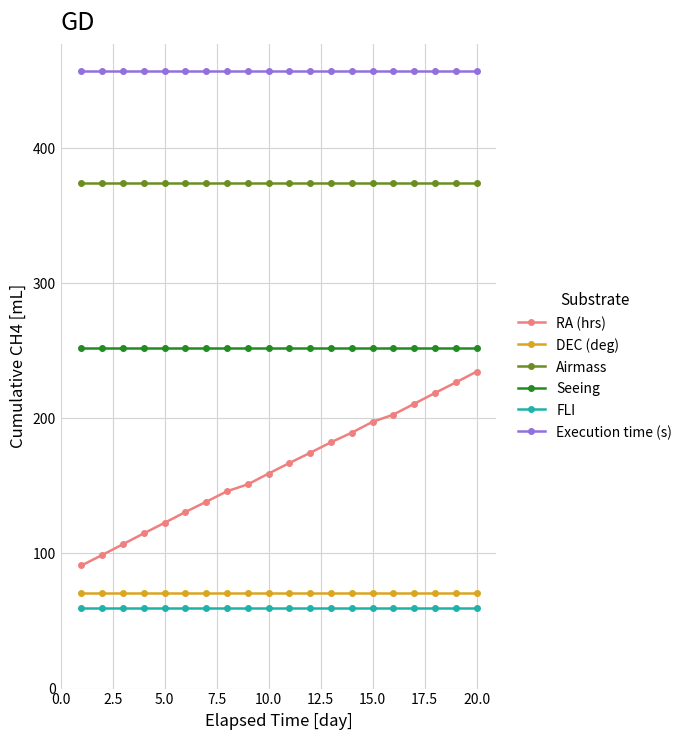

Which series has the widest spread of values?

RA (hrs)